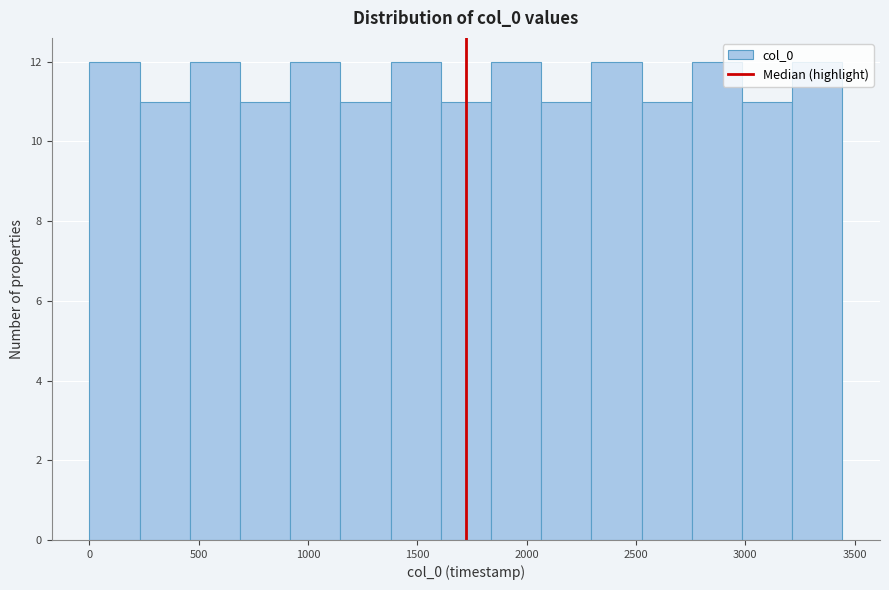

How tall is the bar that spans 1150 to 1400 on the x-axis? Neither the bar edges nor the heights are printed on the chart, so give them approximately, as read against the axes.

11